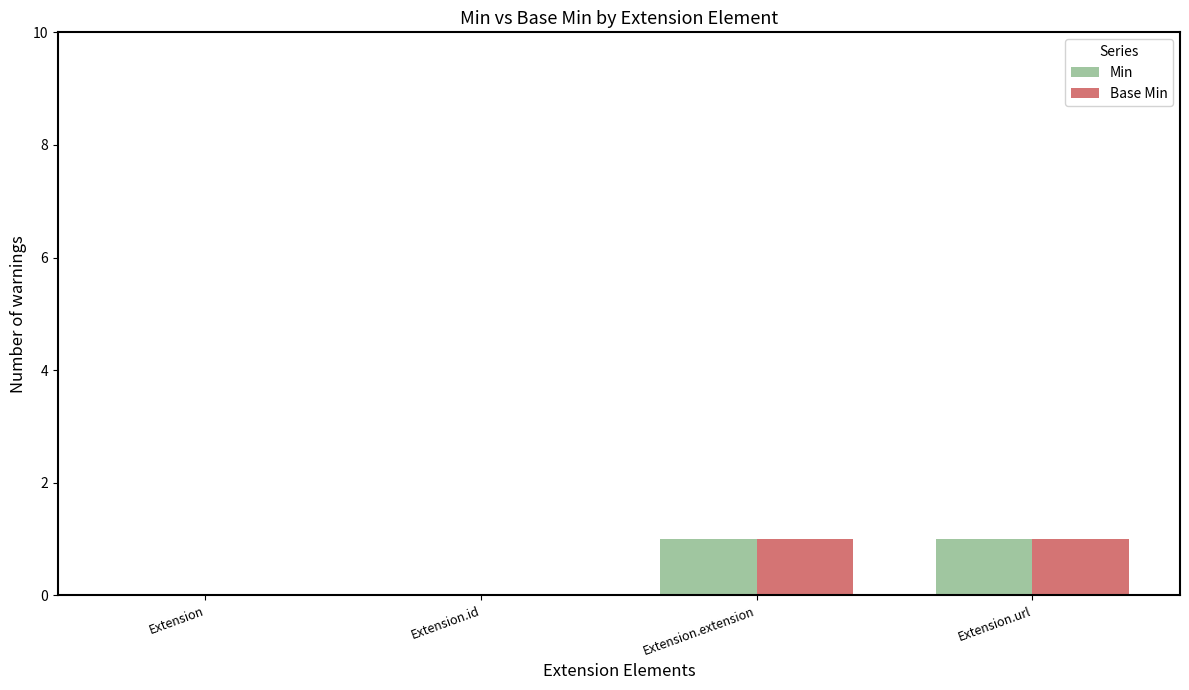

Are the bars grouped side by side (vs. stacked)?

Yes